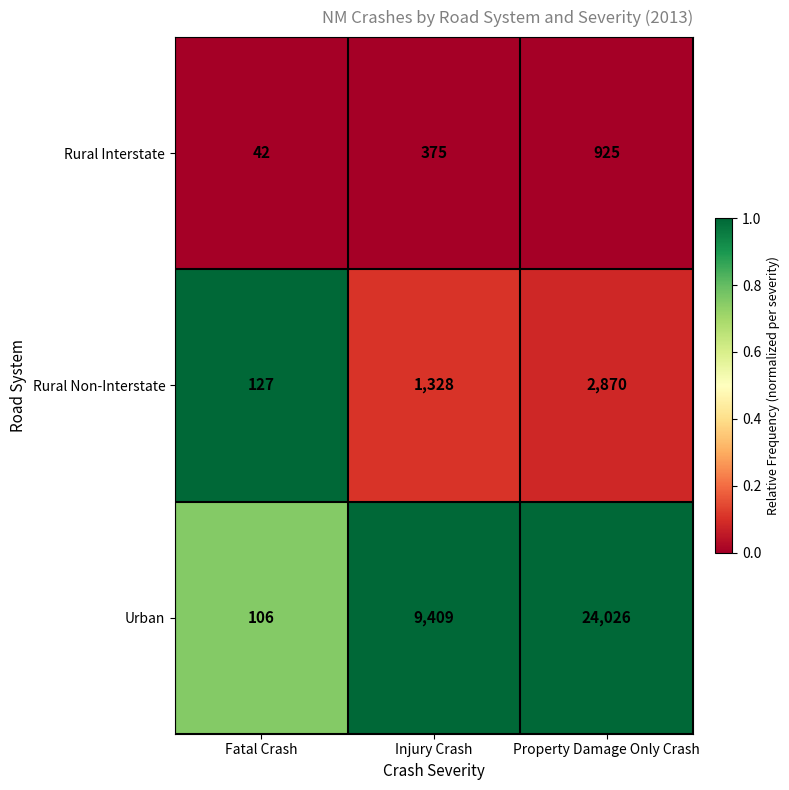

Which series has the largest range (max minus min)?

Urban